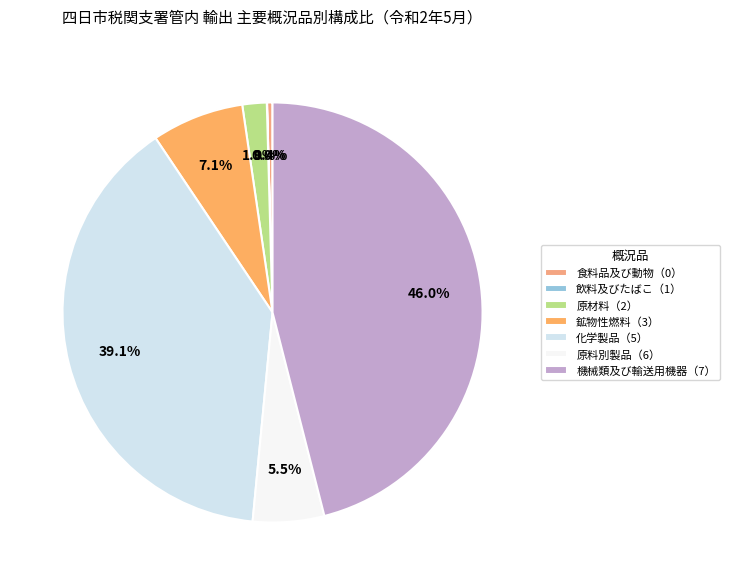

What percentage is the 鉱物性燃料（3） slice, to the nearest percent?

7%